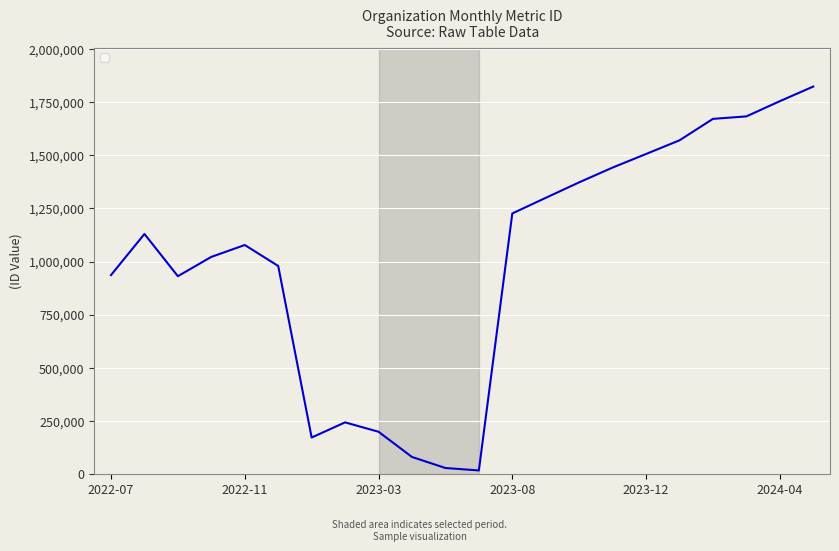

What is the difference between the maximum and minimum values?

1808936